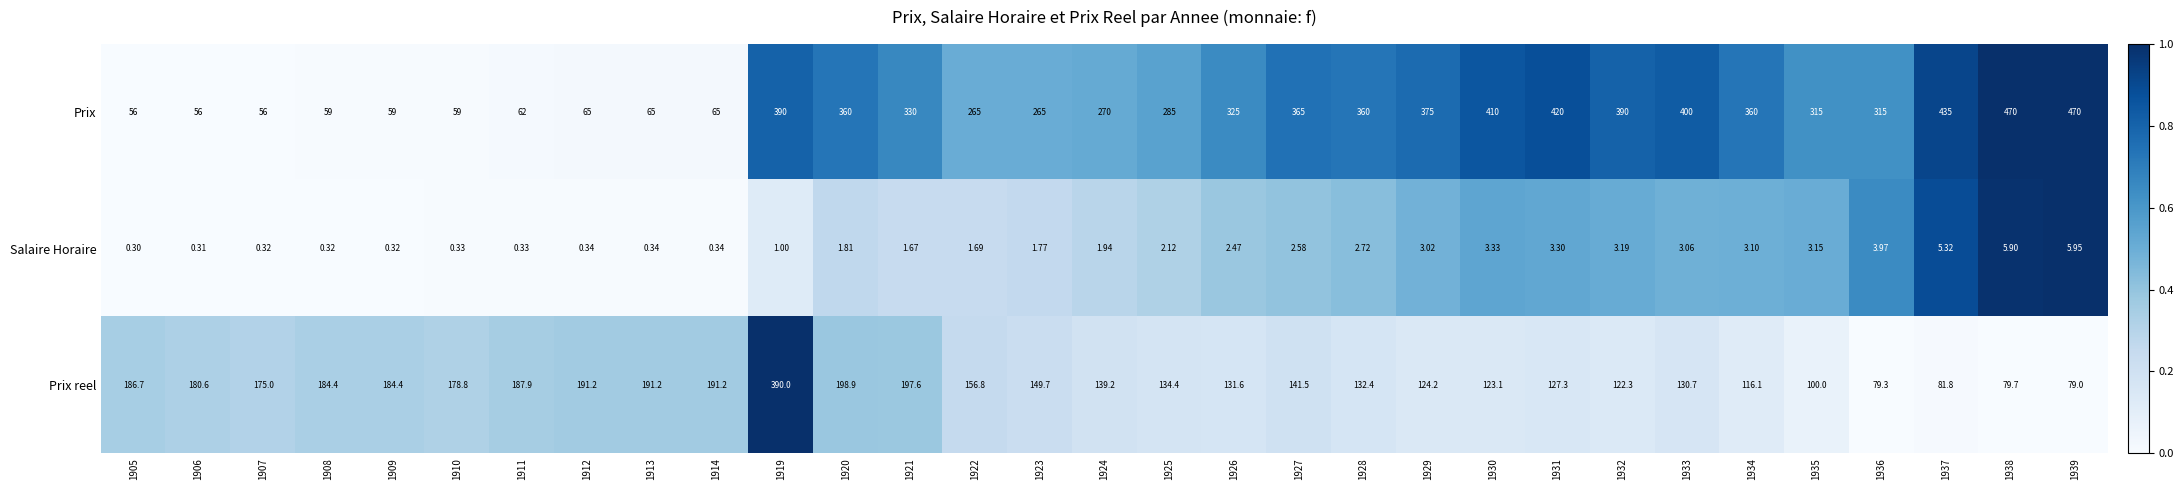

Which series has the largest range (max minus min)?

Prix